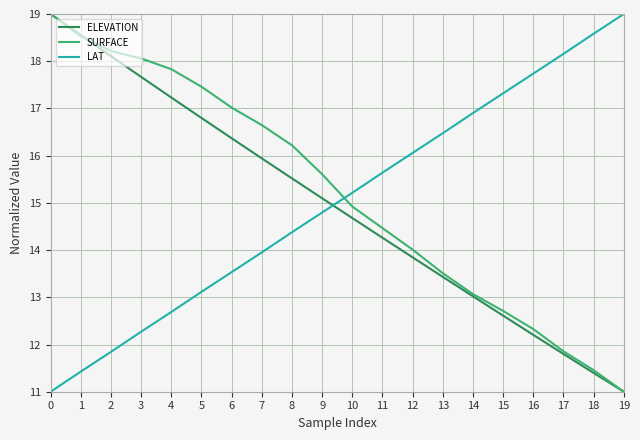

What is the difference between the highest and lowest values at 15?

4.7